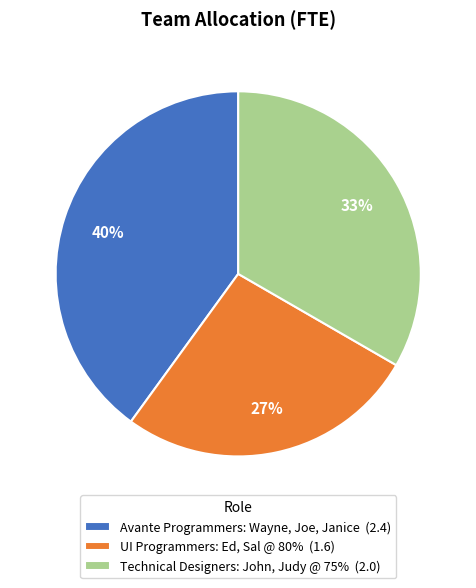

To the nearest percent, what percentage of the pie is Technical Designers: John, Judy @ 75%?

33%